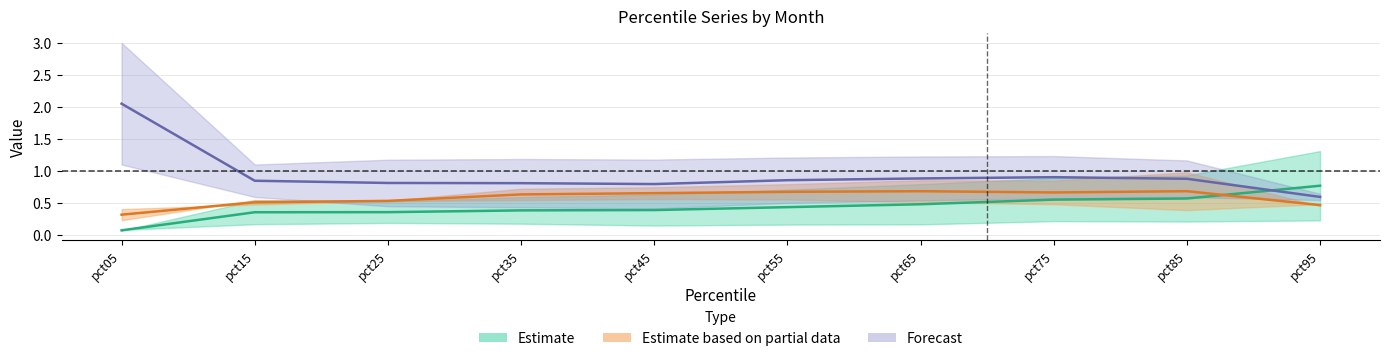

True or false: Dec has a value of 0.9 at pct15.

False